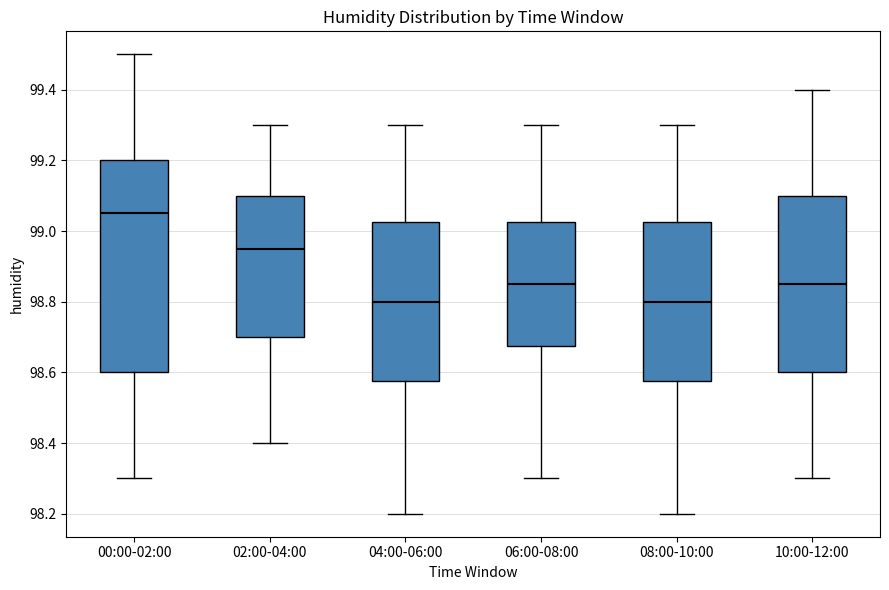

Which box's median line is the highest?

00:00-02:00